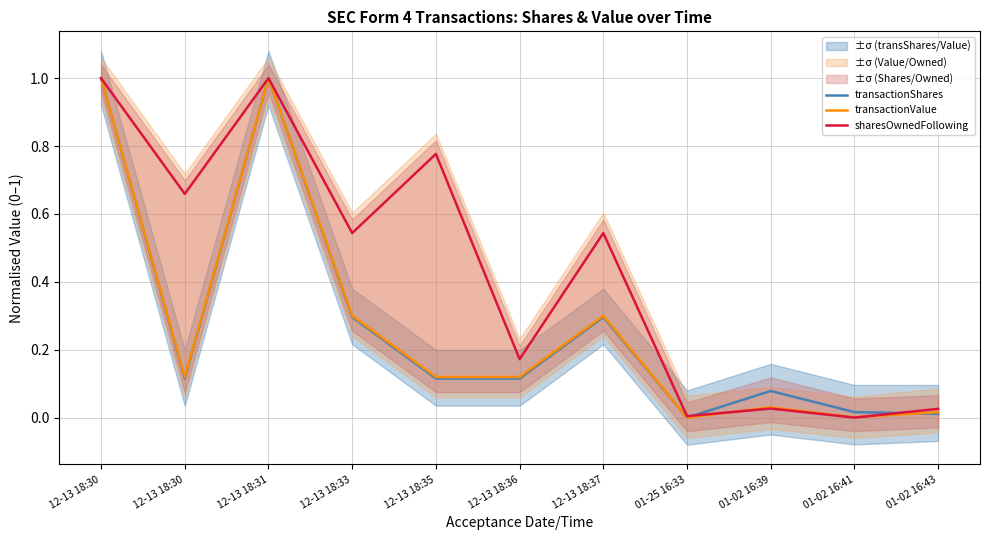

What is the label of the 8th point from the left?

01-25 16:33